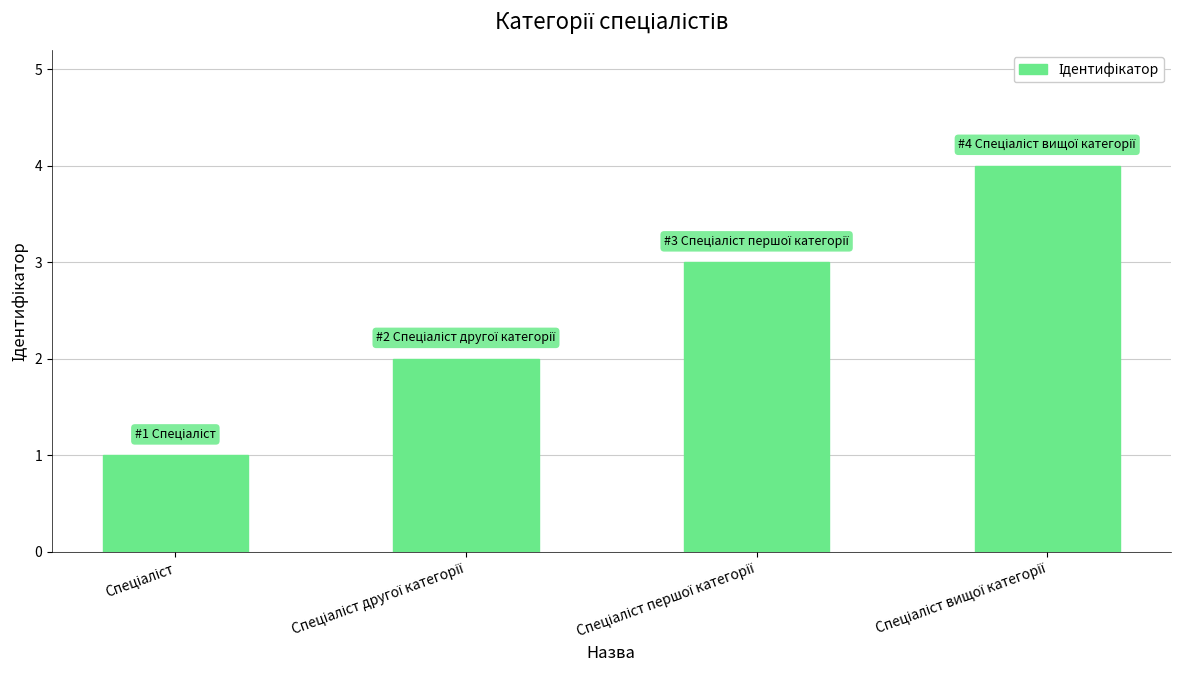

Does the chart contain stacked bars?

No